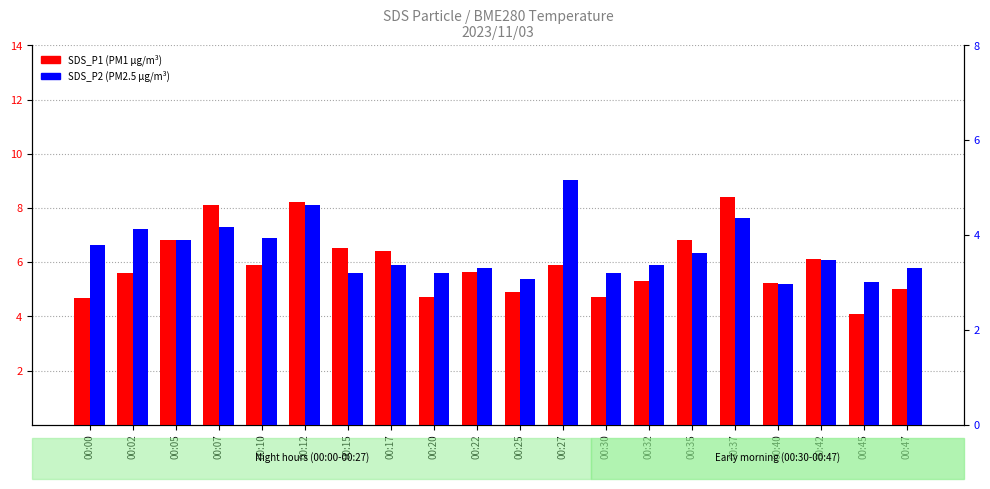

What is the sum of all SDS_P1 (PM1) values?

119.1